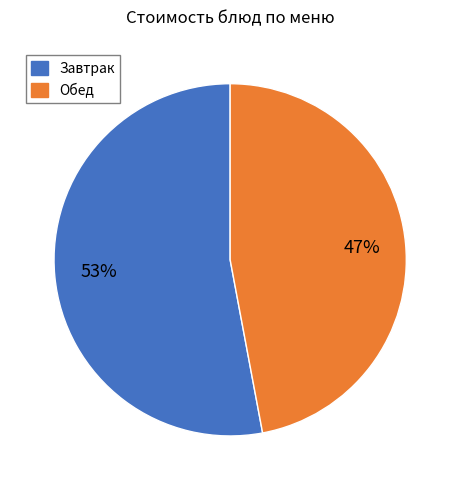

To the nearest percent, what is the average slice percentage?

50%